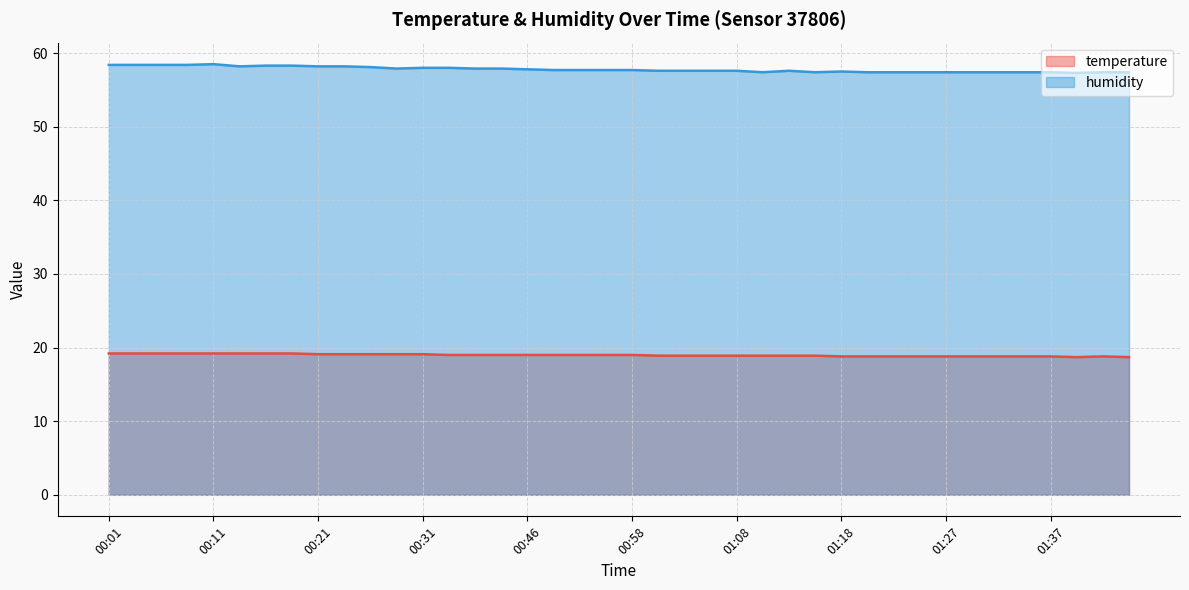

Reading right to left, list all the values displayed in this chart.

temperature: 01:44=18.7	01:42=18.8	01:40=18.7	01:37=18.8	01:35=18.8	01:32=18.8	01:30=18.8	01:27=18.8	01:25=18.8	01:22=18.8	01:20=18.8	01:18=18.8	01:15=18.9	01:13=18.9	01:10=18.9	01:08=18.9	01:05=18.9	01:03=18.9	01:01=18.9	00:58=19.0	00:56=19.0	00:53=19.0	00:51=19.0	00:46=19.0	00:38=19.0	00:36=19.0	00:33=19.0	00:31=19.1	00:28=19.1	00:25=19.1	00:23=19.1	00:21=19.1	00:18=19.2	00:16=19.2	00:13=19.2	00:11=19.2	00:08=19.2	00:06=19.2	00:03=19.2	00:01=19.2
humidity: 01:44=57.4	01:42=57.4	01:40=57.3	01:37=57.4	01:35=57.4	01:32=57.4	01:30=57.4	01:27=57.4	01:25=57.4	01:22=57.4	01:20=57.4	01:18=57.5	01:15=57.4	01:13=57.6	01:10=57.4	01:08=57.6	01:05=57.6	01:03=57.6	01:01=57.6	00:58=57.7	00:56=57.7	00:53=57.7	00:51=57.7	00:46=57.8	00:38=57.9	00:36=57.9	00:33=58.0	00:31=58.0	00:28=57.9	00:25=58.1	00:23=58.2	00:21=58.2	00:18=58.3	00:16=58.3	00:13=58.2	00:11=58.5	00:08=58.4	00:06=58.4	00:03=58.4	00:01=58.4